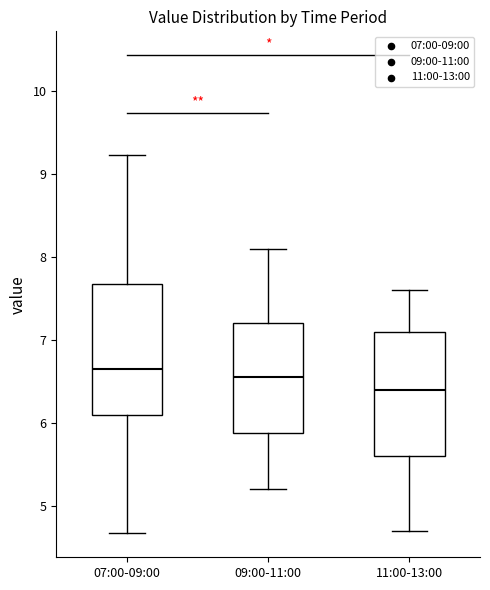

Which box has the lowest median line?

11:00-13:00